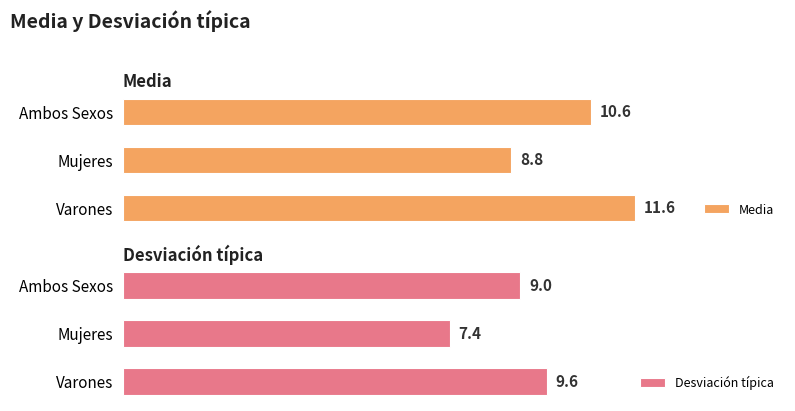

Reading left to right, transcribe all the data shown in this chart.

Media: 0=10.6	1=8.8	2=11.6
Desviación típica: 0=9.0	1=7.4	2=9.6